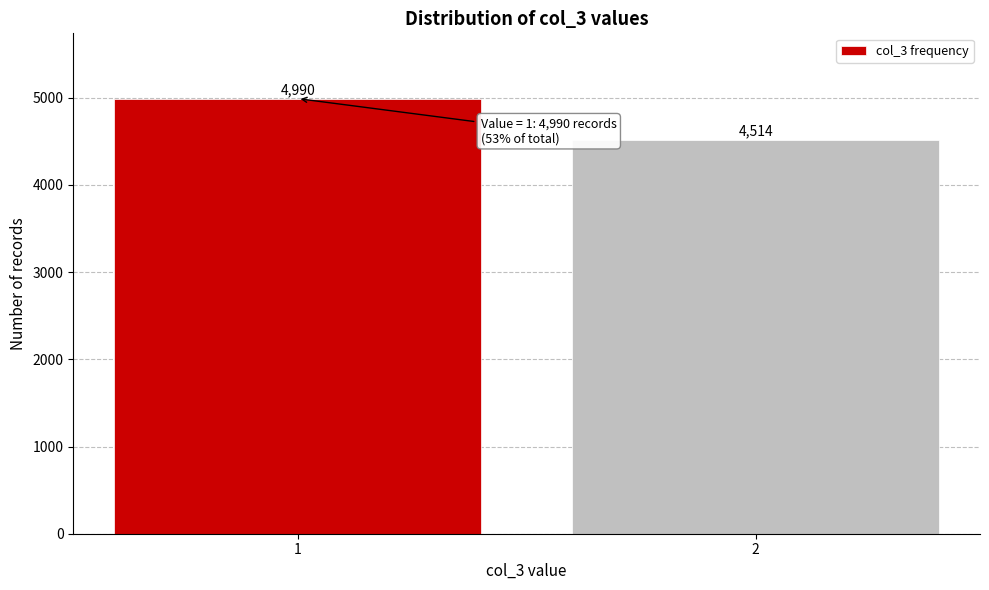

Reading left to right, extract all data points from this chart.

1=4990	2=4514